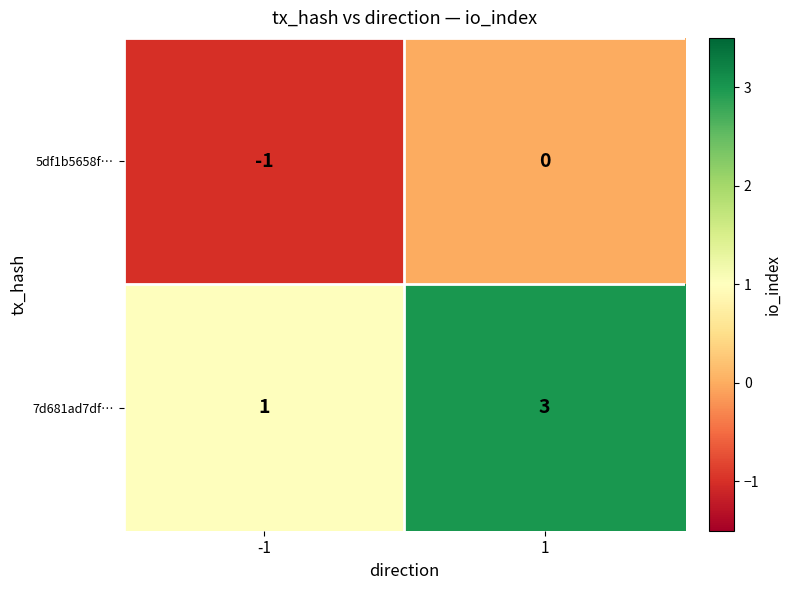

What is the sum of all 7d681ad7df… values?

4